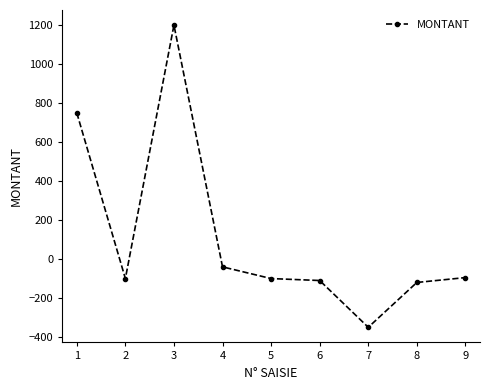

How many negative values are there?

7